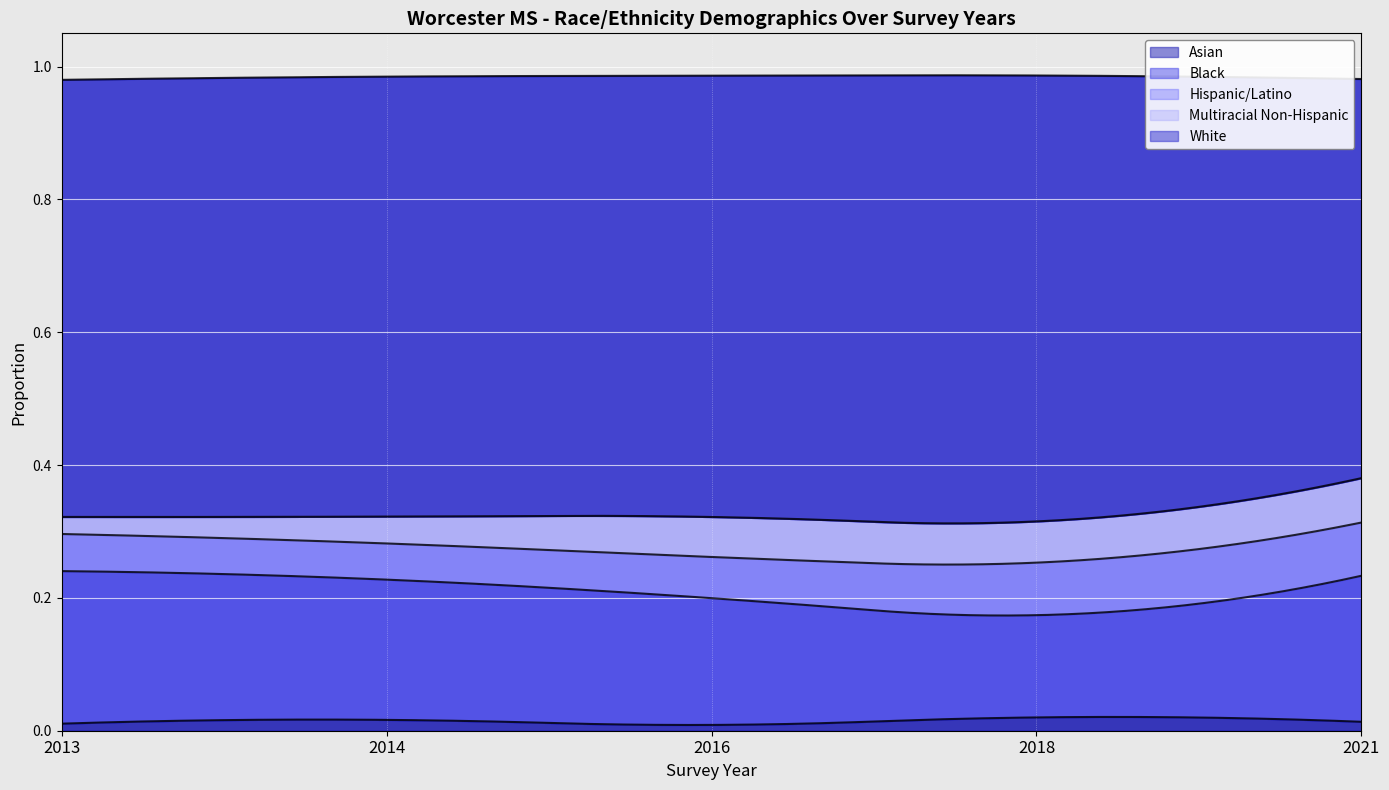

True or false: Hispanic/Latino and Asian intersect in this chart.

False